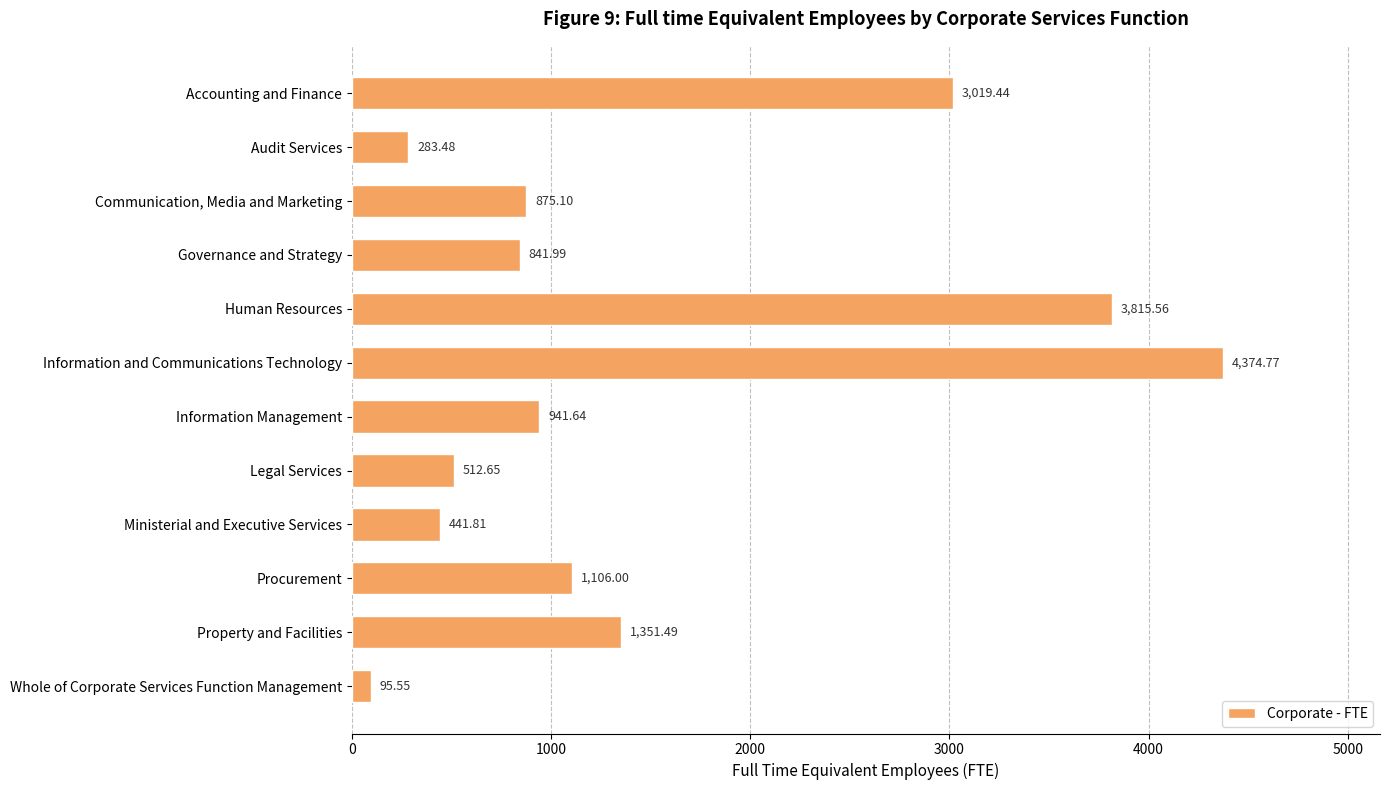

At which category does the chart reach its peak across all series?

Information and Communications Technology